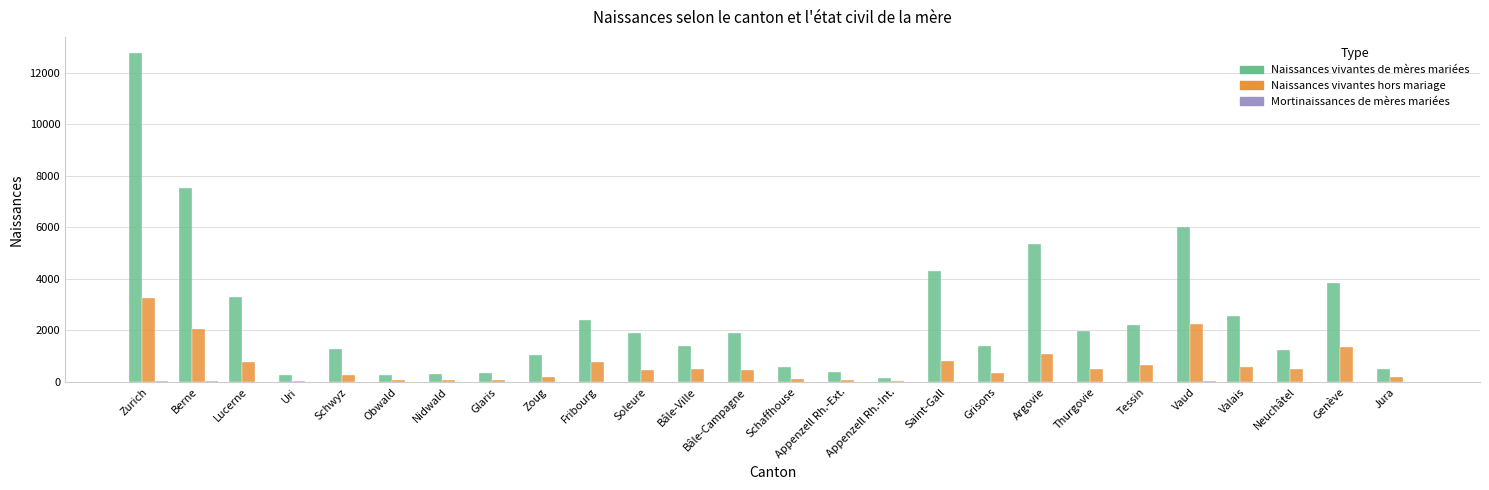

Is it true that Naissances vivantes hors mariage equals 75 at Nidwald?

True